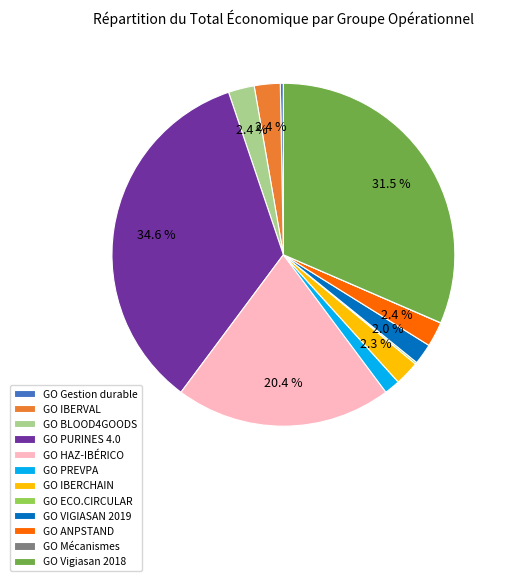

Is there any slice that represents more than half of the pie?

No